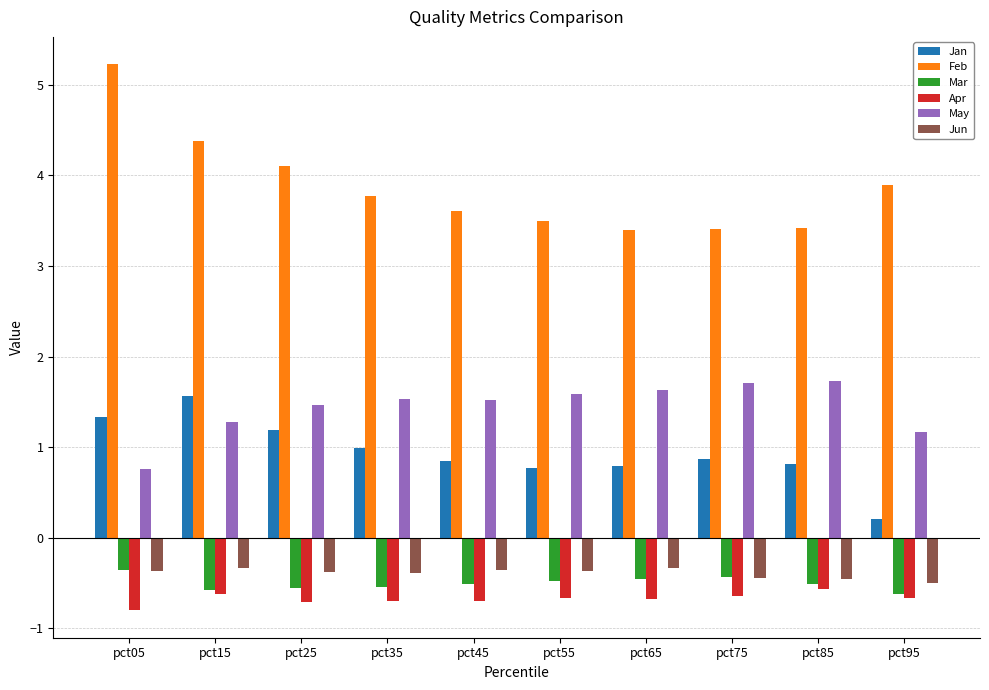

What is the maximum value for Jun?

-0.3